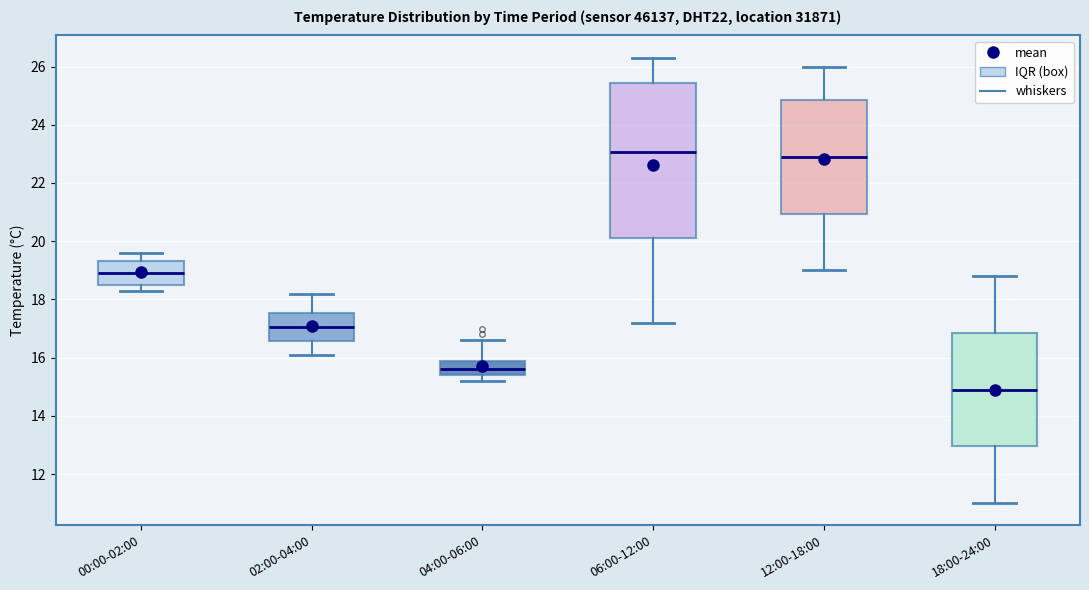

Reading left to right, transcribe this box plot: for each box, give where its median line is, the range the box spans, and where its two whiskers end, as read against the y-axis. The values are not printed on the chart, so give them approximately, as read against the axis.

00:00-02:00: median 19.0, box 18.6 to 19.4, whiskers 18.4 to 19.6
02:00-04:00: median 17.0, box 16.6 to 17.6, whiskers 16.2 to 18.2
04:00-06:00: median 15.6, box 15.4 to 16.0, whiskers 15.2 to 16.6
06:00-12:00: median 23.0, box 20.2 to 25.4, whiskers 17.2 to 26.4
12:00-18:00: median 23.0, box 21.0 to 24.8, whiskers 19.0 to 26.0
18:00-24:00: median 15.0, box 13.0 to 16.8, whiskers 11.0 to 18.8